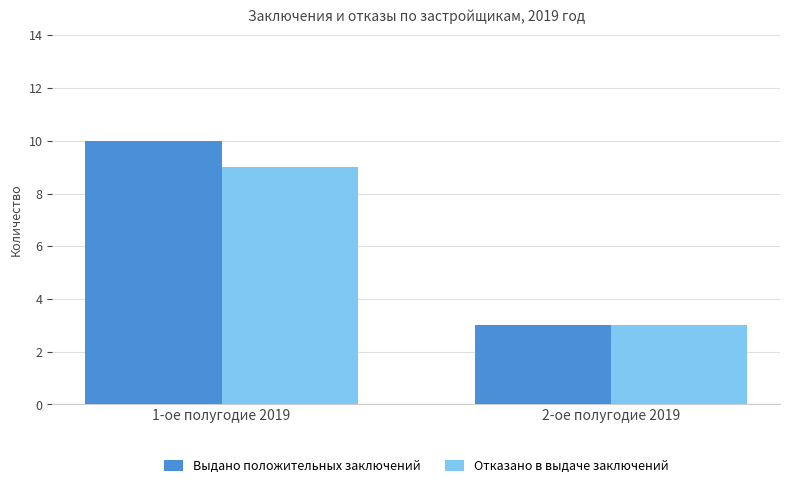

What are all the series names shown in the legend?

Выдано положительных заключений, Отказано в выдаче заключений